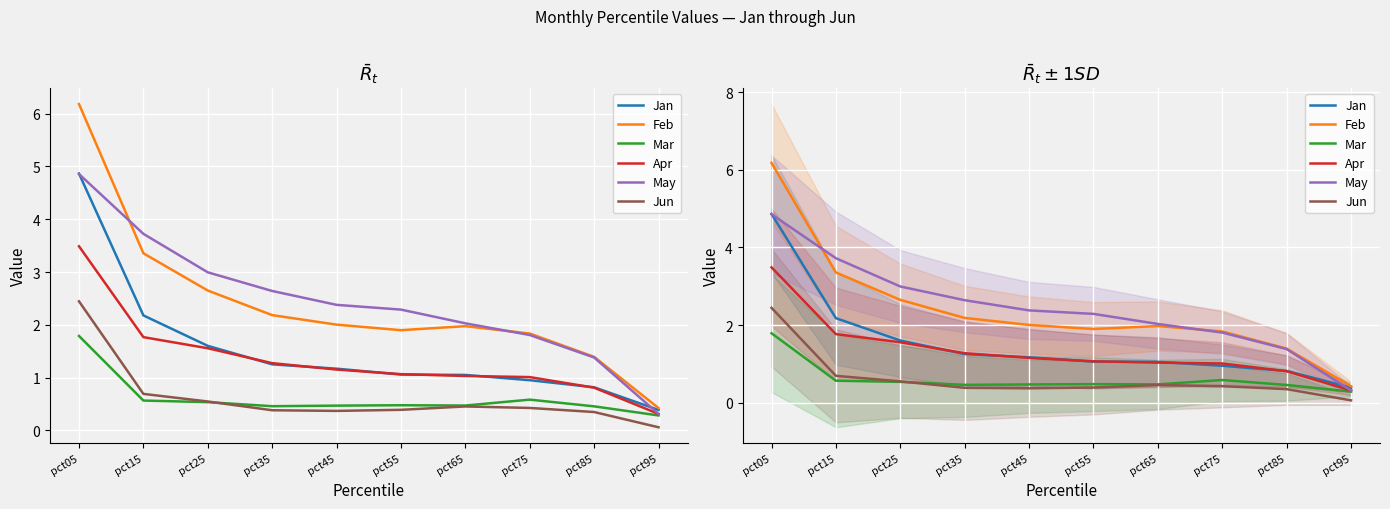

Between pct25 and pct95, which series saw the biggest shift?

May